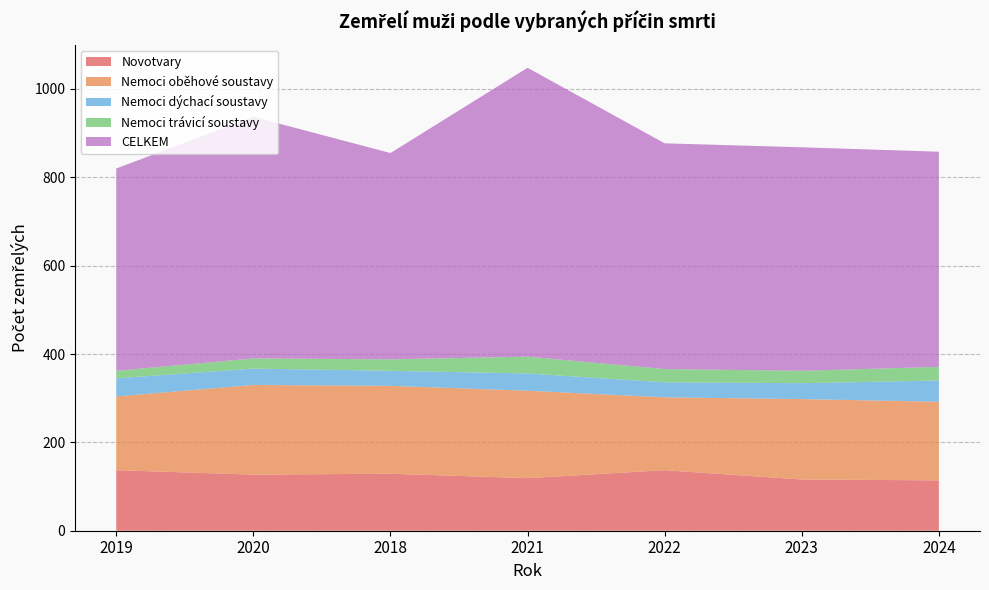

Reading left to right, extract all data points from this chart.

Novotvary: 137	127	129	119	137	116	114
Nemoci oběhové soustavy: 167	203	199	198	165	182	178
Nemoci dýchací soustavy: 41	37	34	39	34	36	48
Nemoci trávicí soustavy: 17	23	26	38	30	28	31
CELKEM: 458	547	467	654	511	506	487